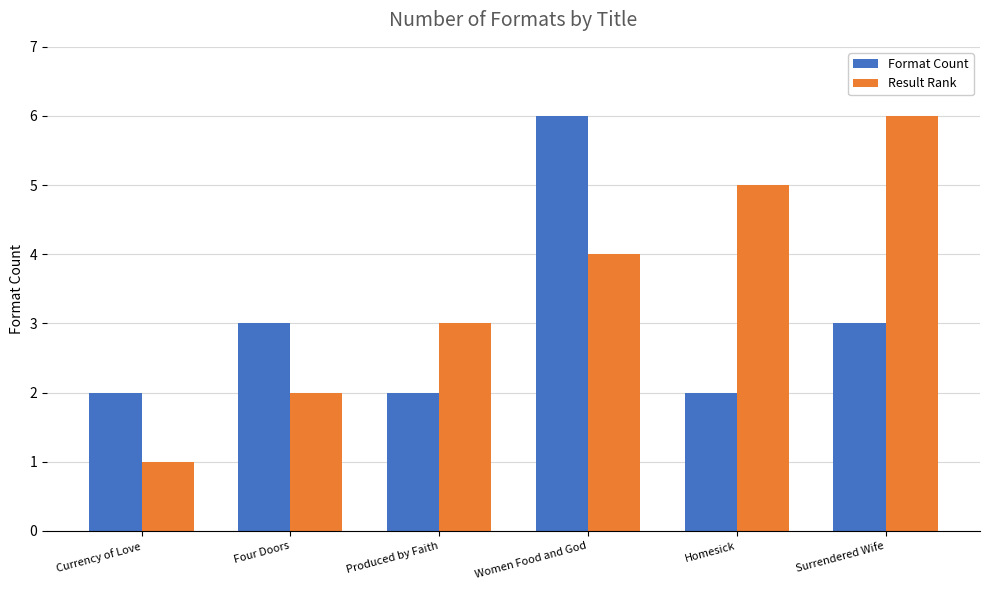

What position from the right is Surrendered Wife?

1